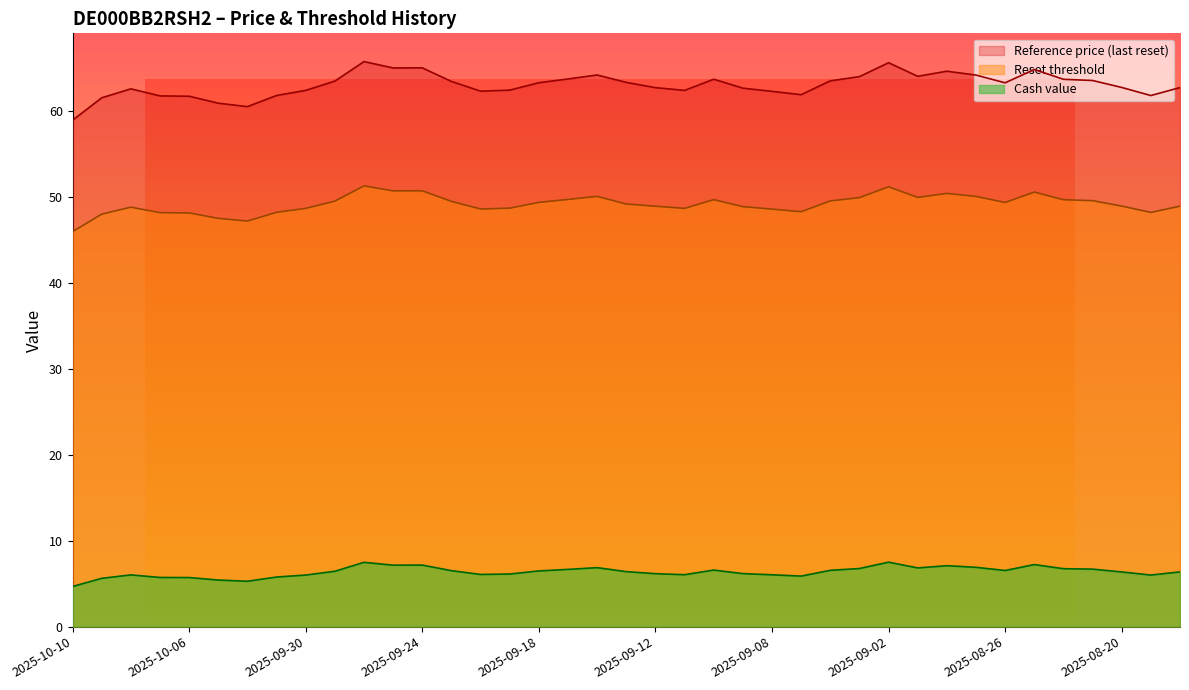

True or false: Reference price (last reset) and Reset threshold cross at least once.

False